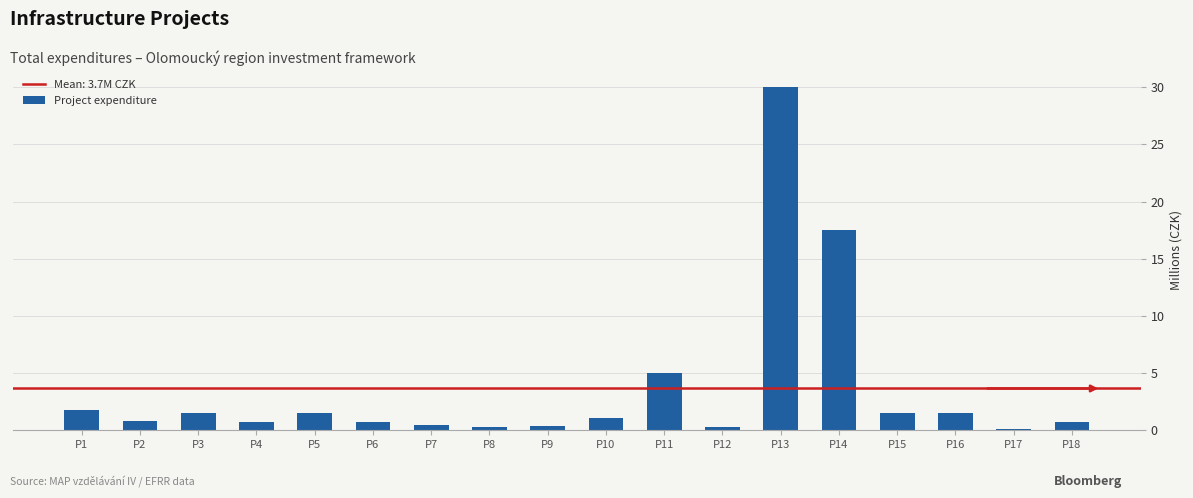

The chart shows a value of 0.5 at P7. True or false?

True